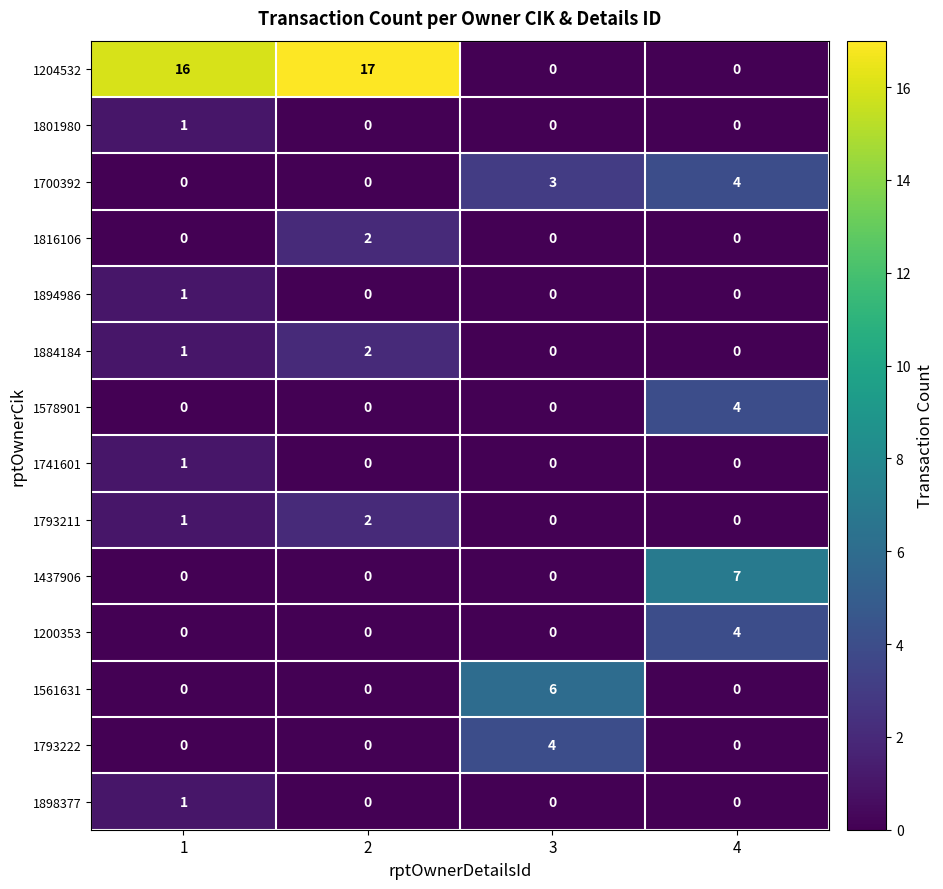

What is the difference between the highest and lowest values at 1?

16